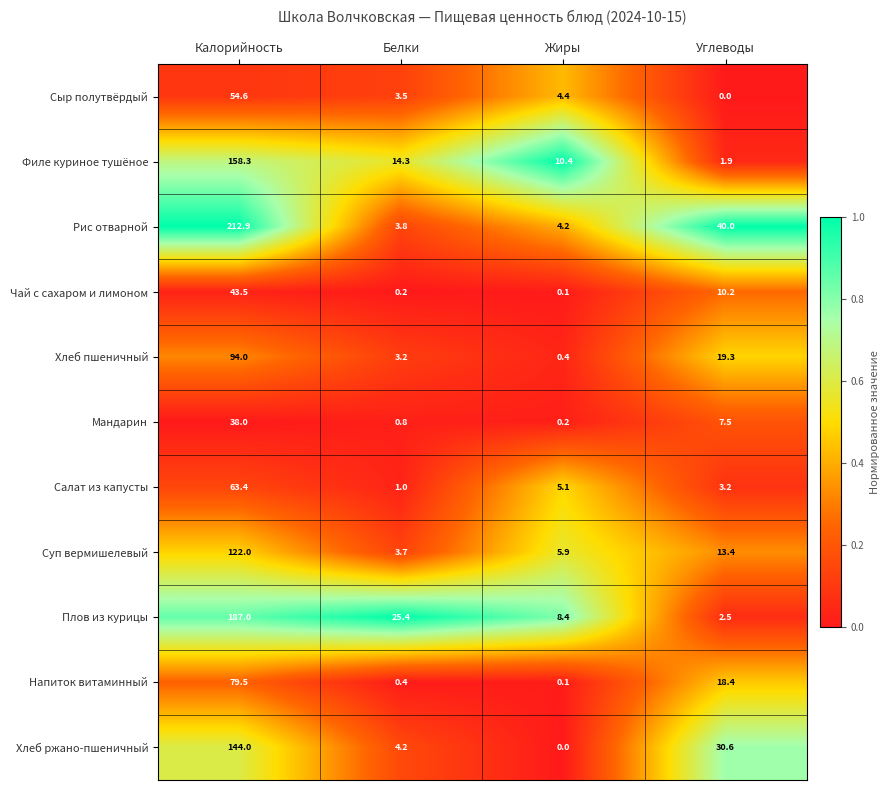

At which label does Филе куриное тушёное first exceed 14?

Калорийность